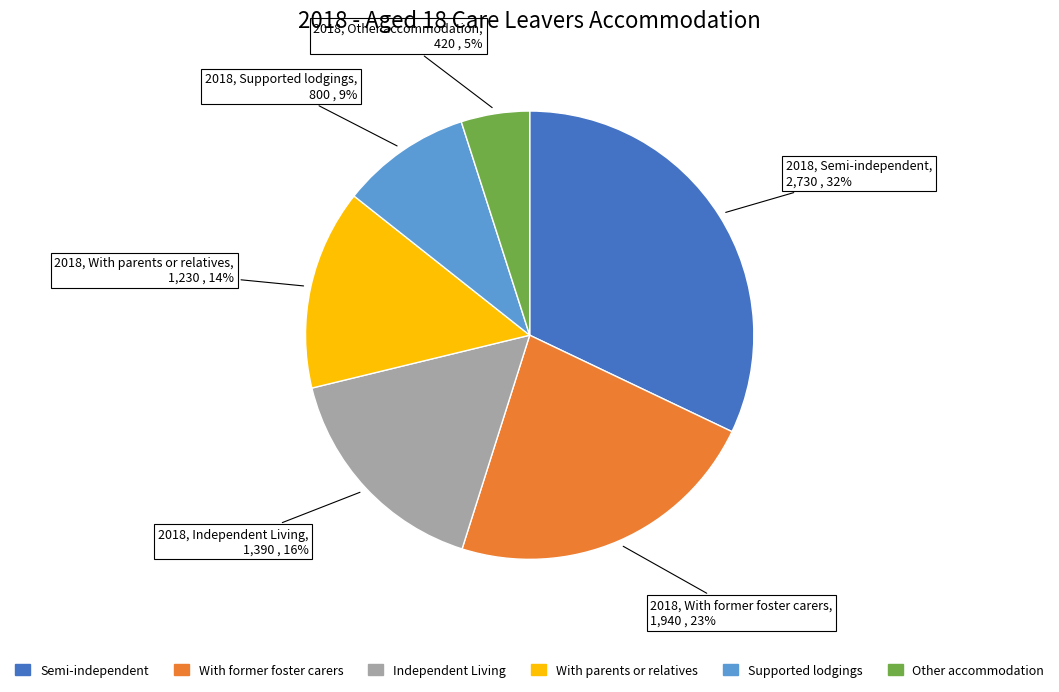

To the nearest percent, what is the average slice percentage?

17%